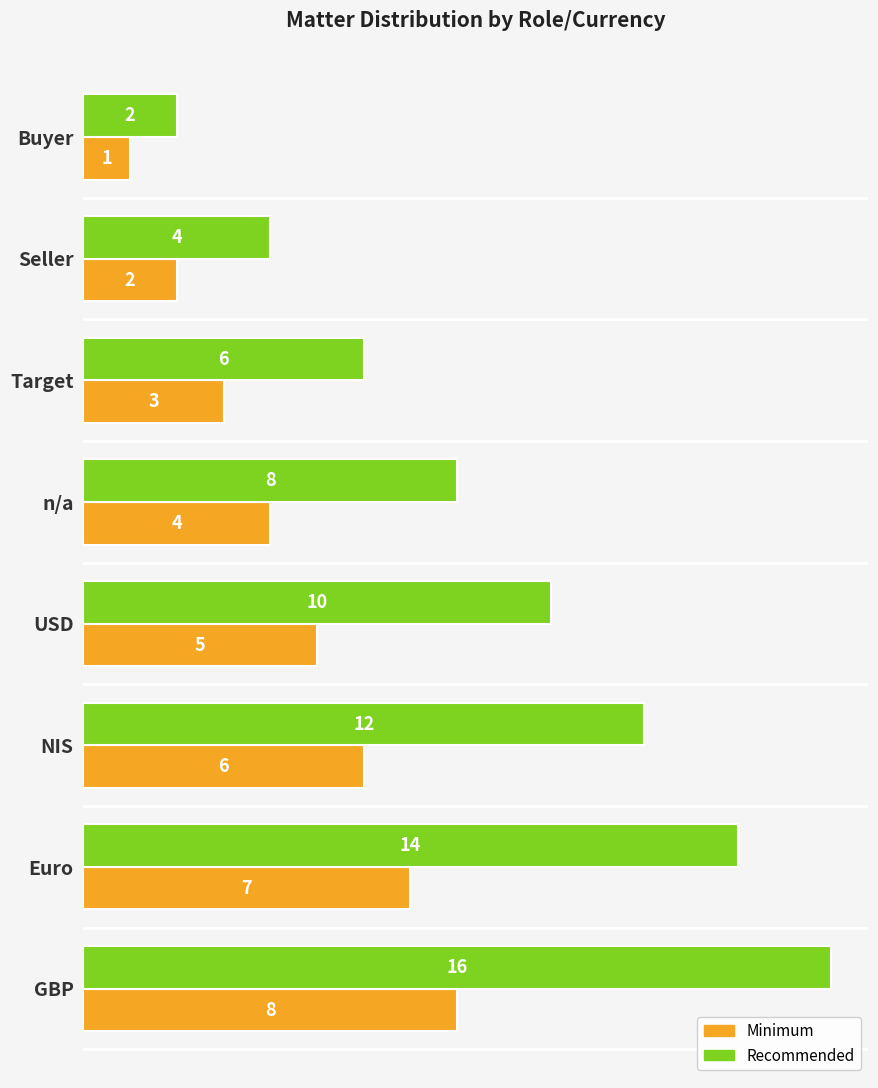

How many values in the Recommended series are below 10?

4